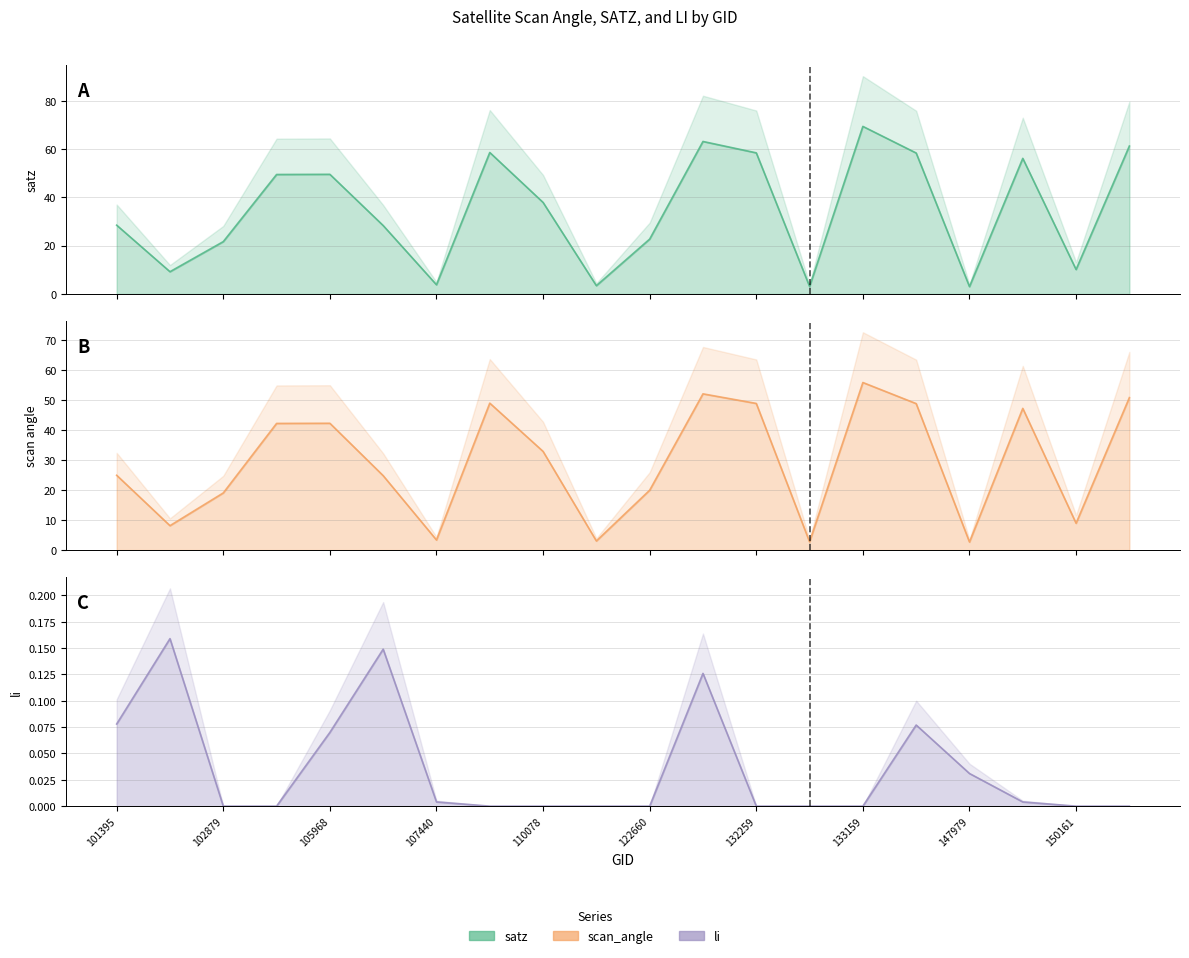

Which series has the largest total across all categories?

satz